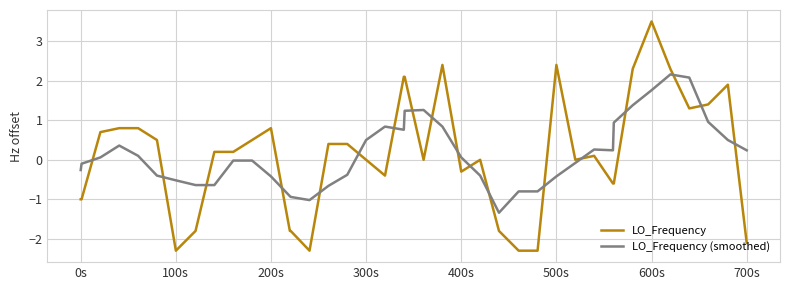

How many intersections are there between LO_Frequency (smoothed) and LO_Frequency?

18